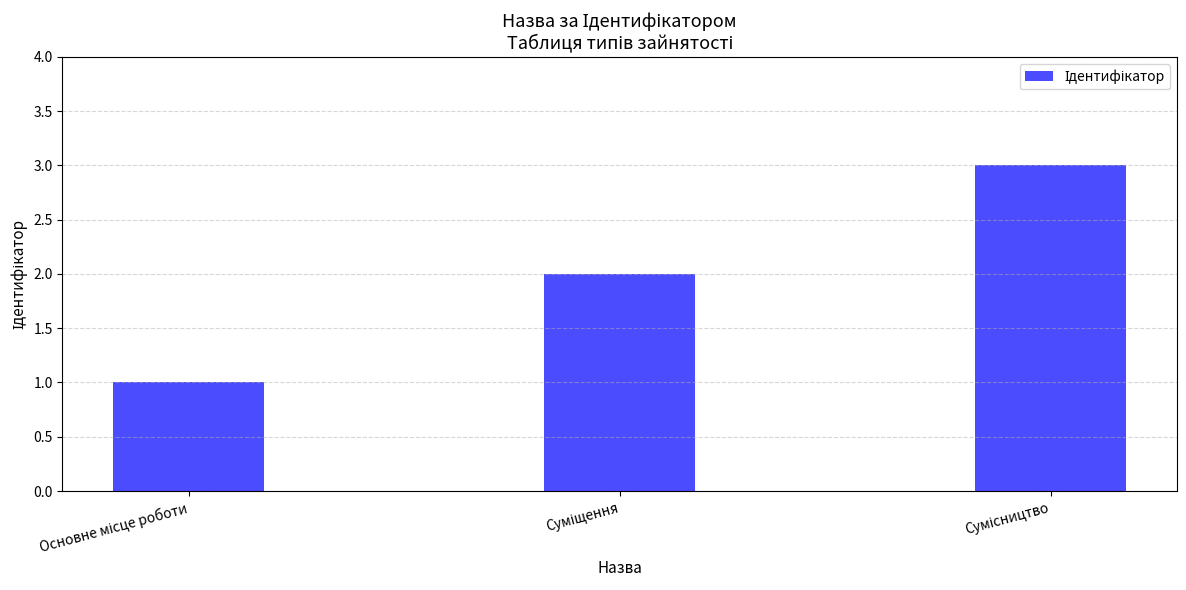

What is the sum of all values?

6